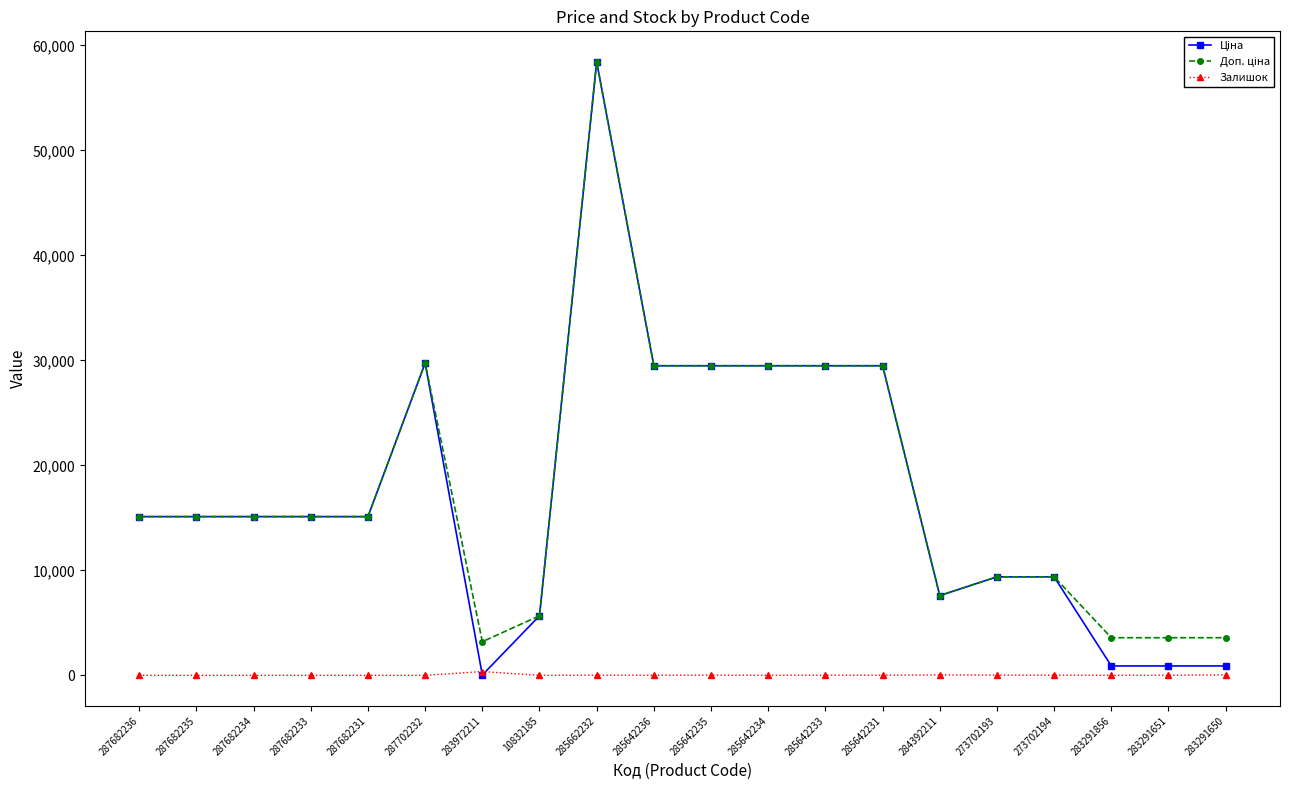

At how many categories does at least one series exceed 17491?

7